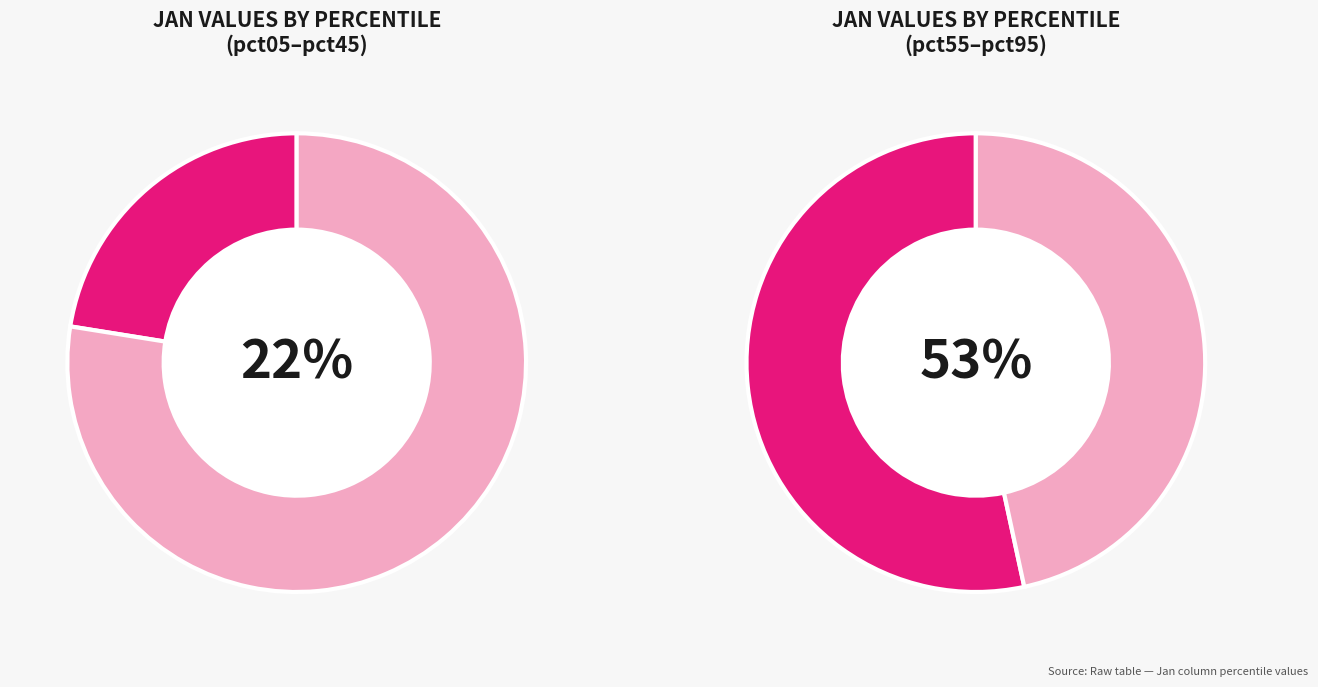

To the nearest percent, what portion does pct95 represent?

40%